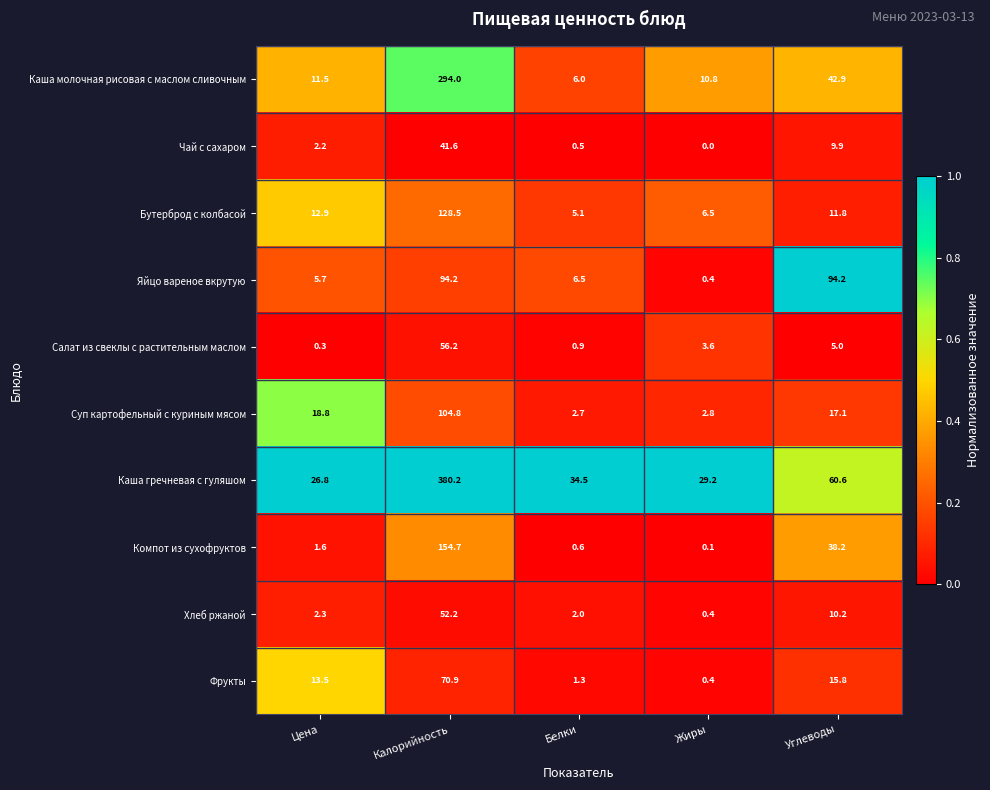

Which series has the widest spread of values?

Каша гречневая с гуляшом